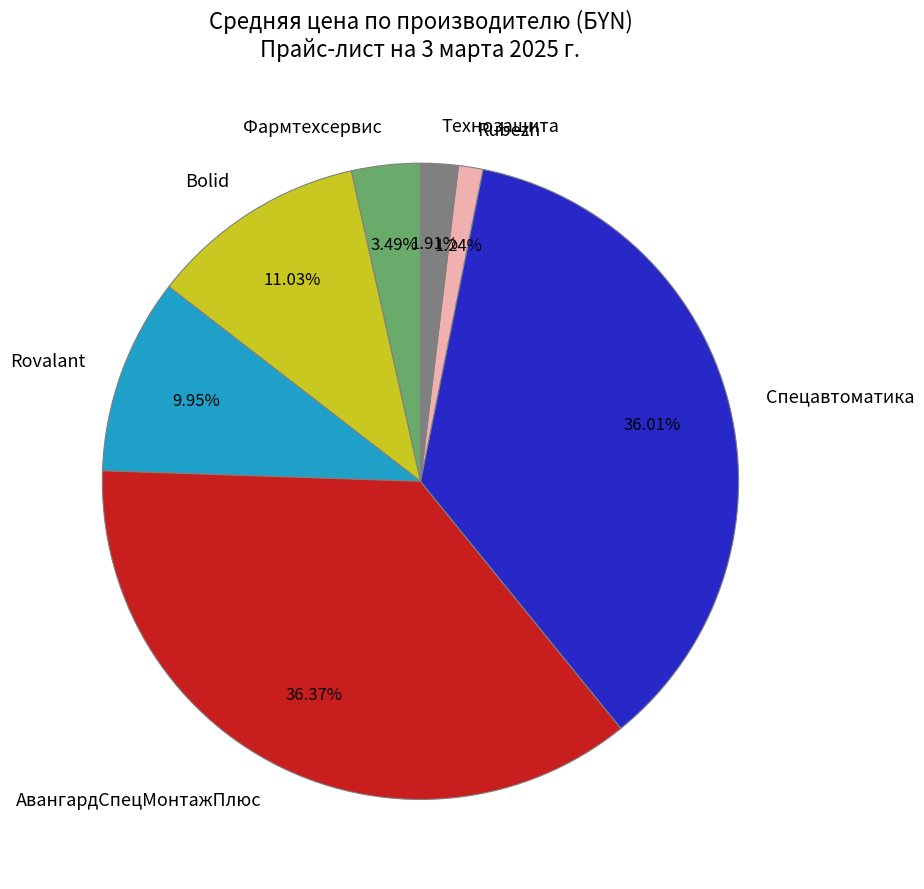

Is it true that Спецавтоматика is 29% of the pie?

False